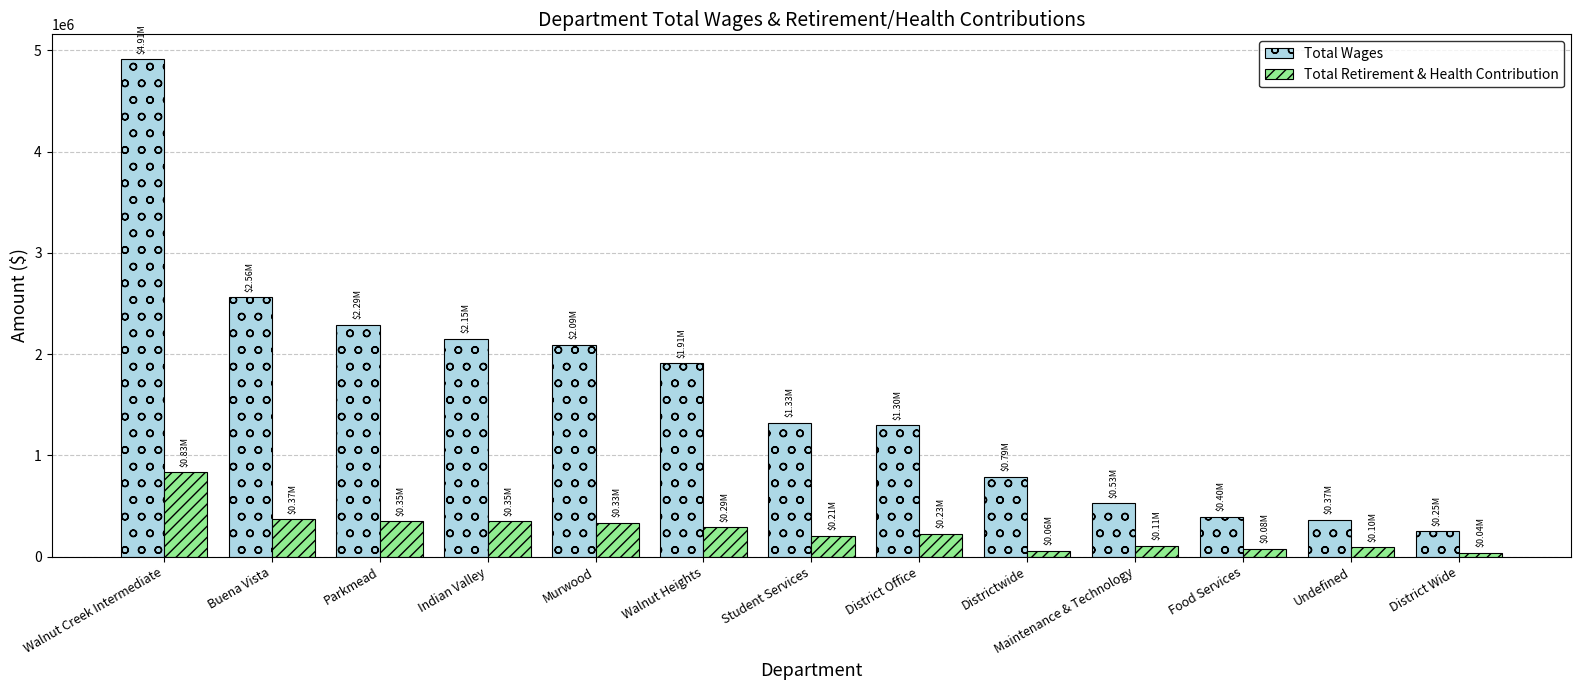

The Total Retirement & Health Contribution series shows 567873 at Murwood. True or false?

False